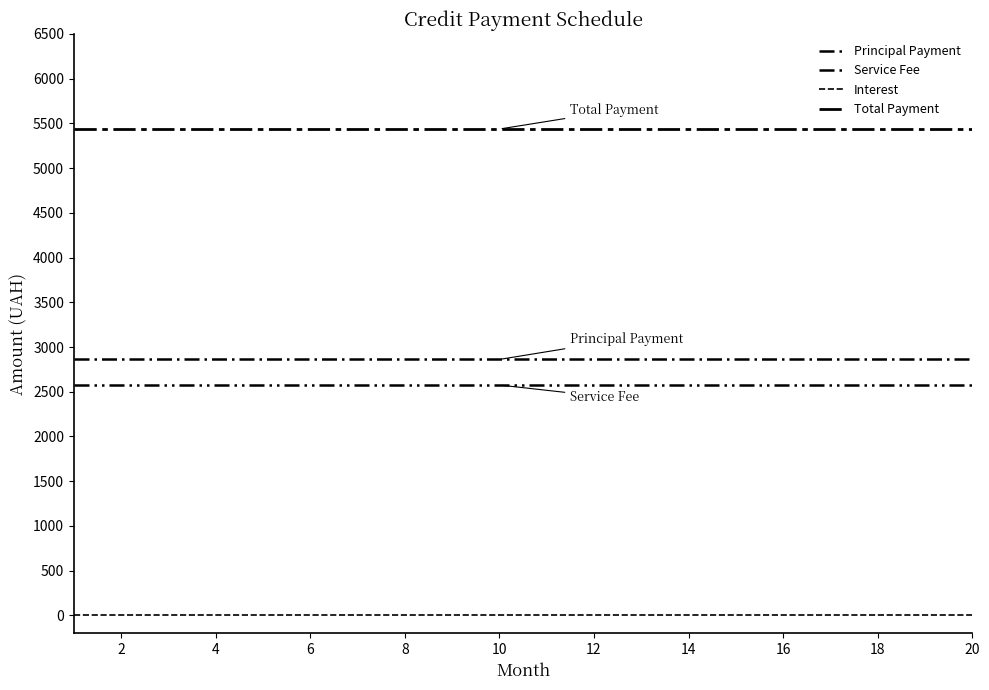

True or false: Principal Payment and Total Payment intersect in this chart.

False